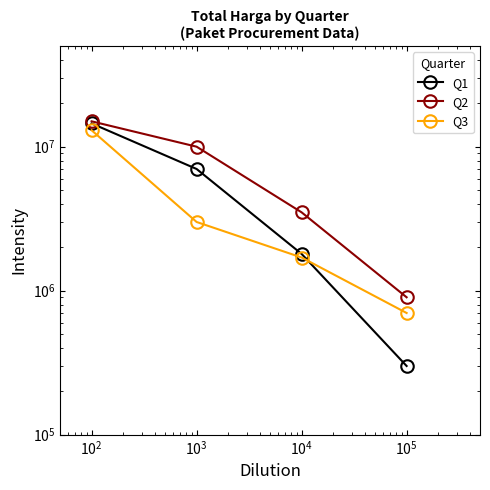

How many values in the Q2 series exceed 10000000?

1